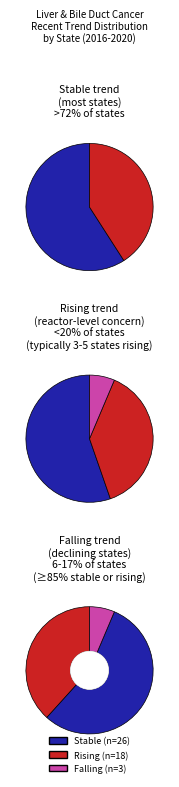

Does any single category account for the majority?

Yes